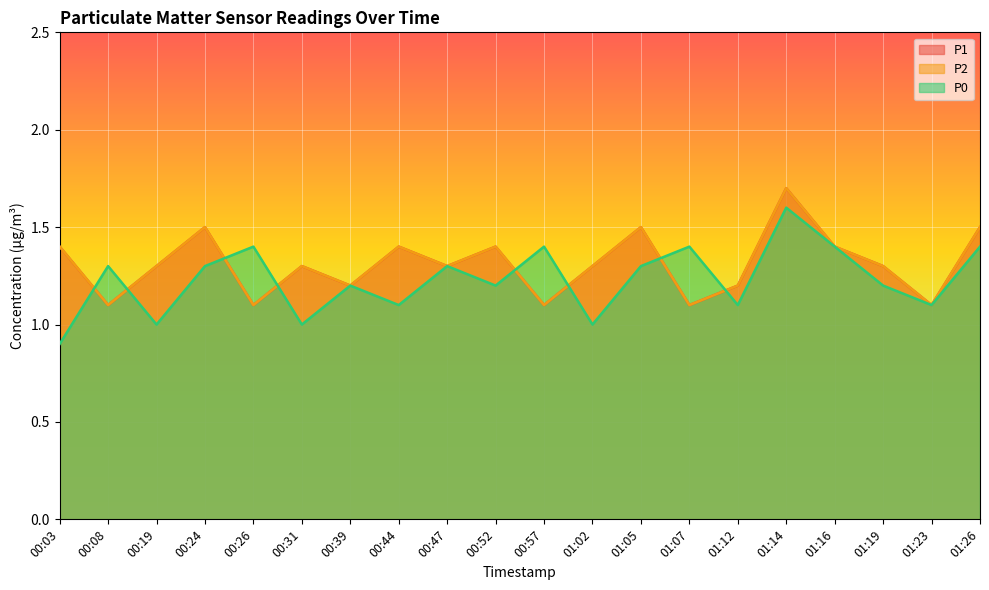

What is the value of the P2 point at the 14th from the left?

1.1